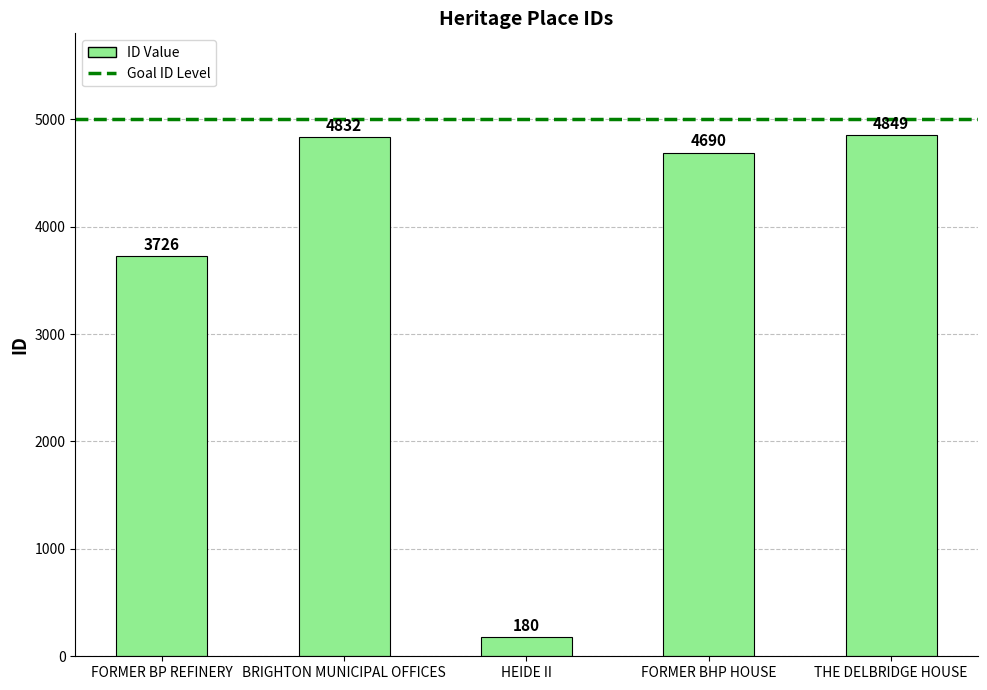

Are the bars grouped side by side (vs. stacked)?

No